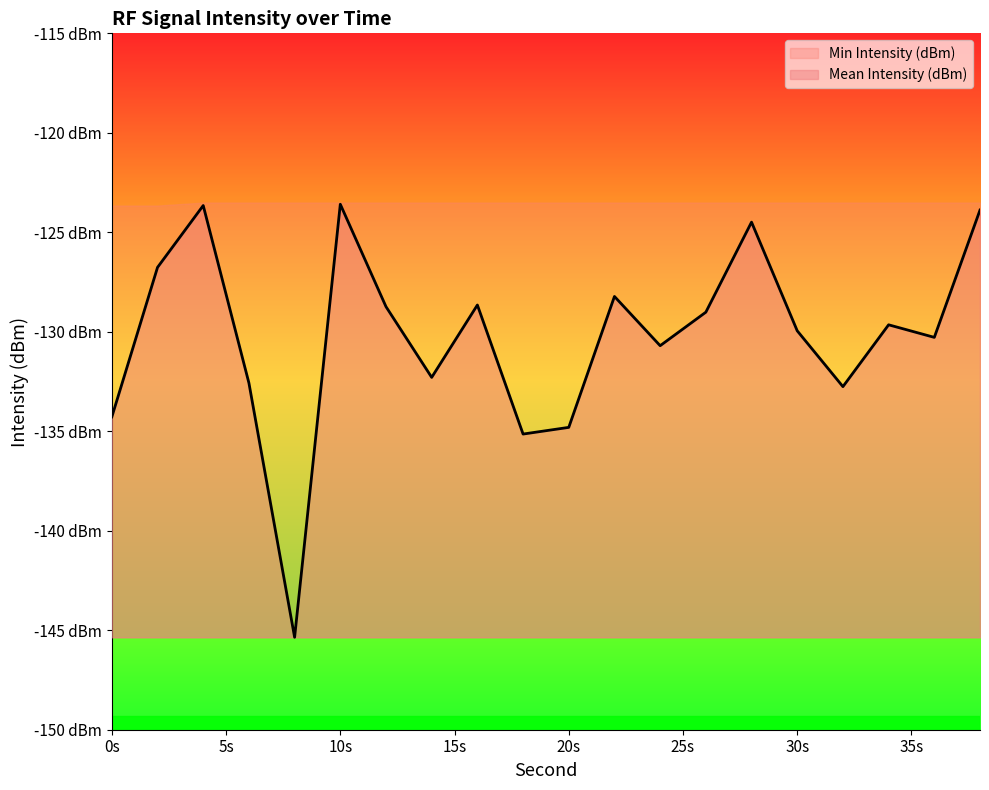

What are all the series names shown in the legend?

Min Intensity (dBm), Mean Intensity (dBm)